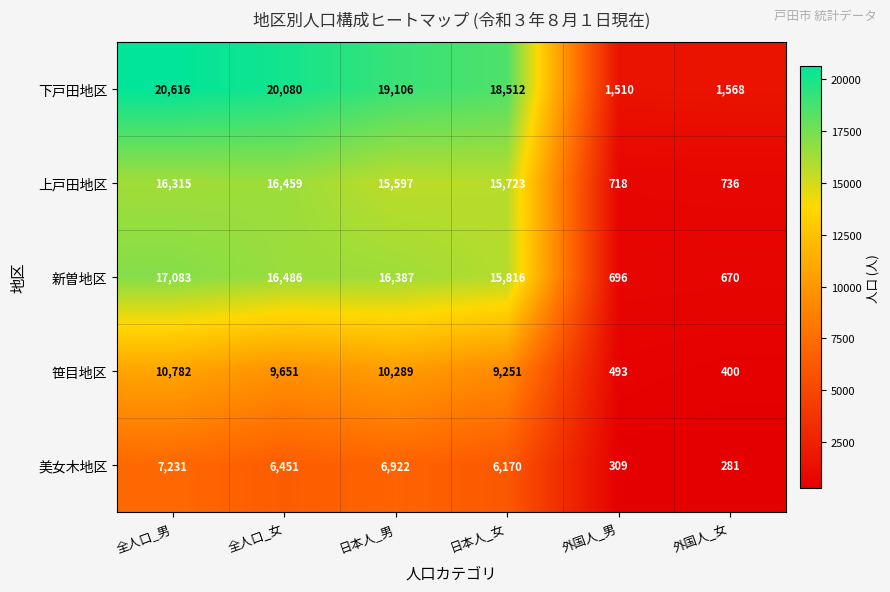

Read the 下戸田地区 value at 日本人_男.

19106